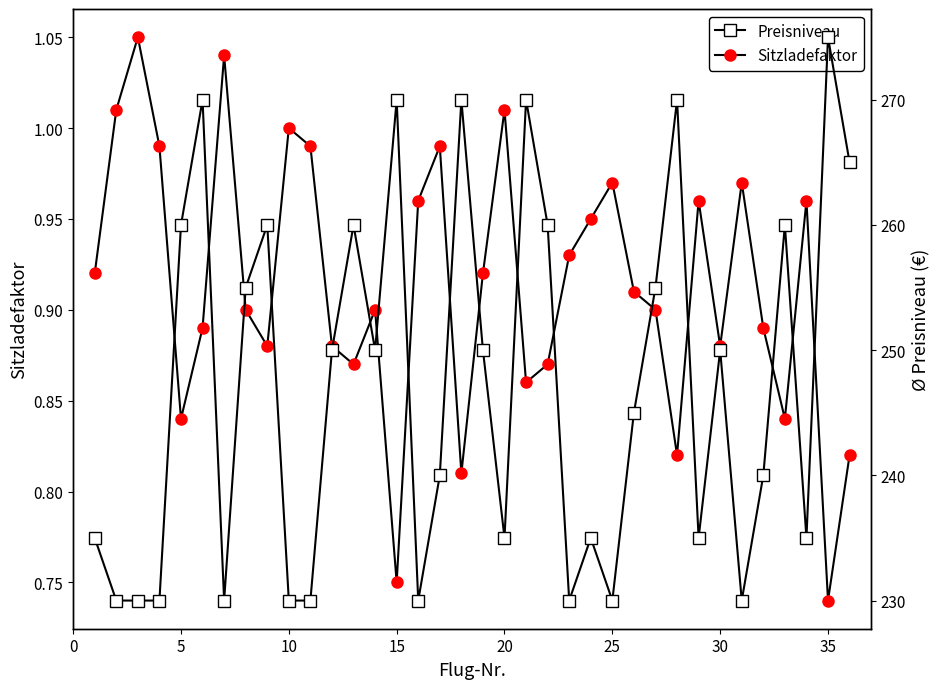

True or false: Sitzladefaktor has more than 1 points higher than both neighbors.

True